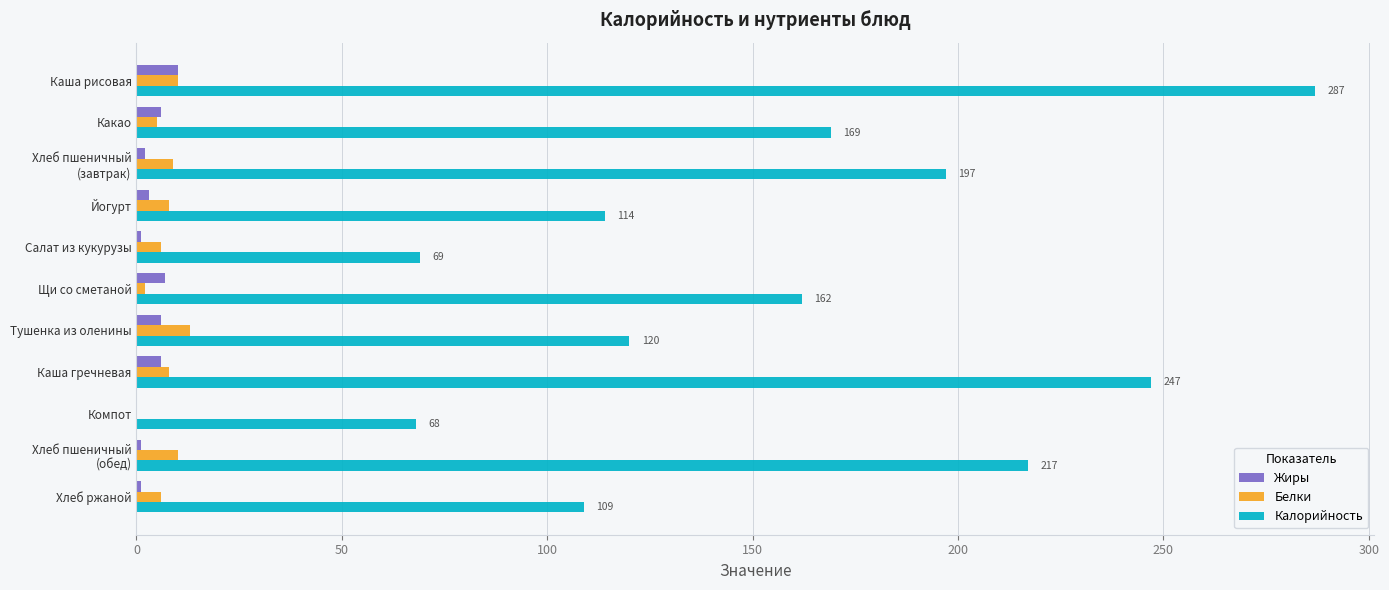

Which series has the largest total across all categories?

Калорийность